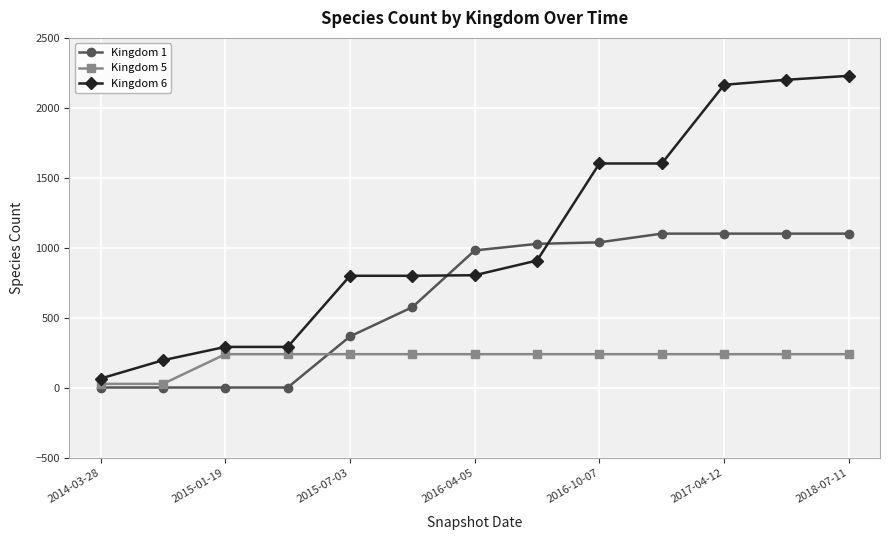

What is the maximum value for Kingdom 1?

1102